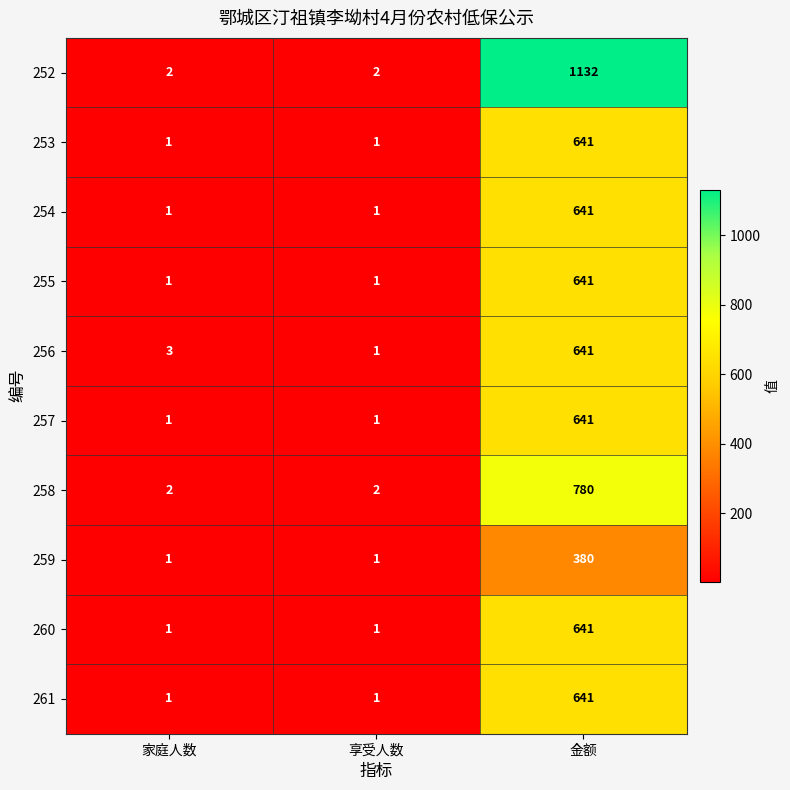

Is it true that 256 equals 860 at 金额?

False